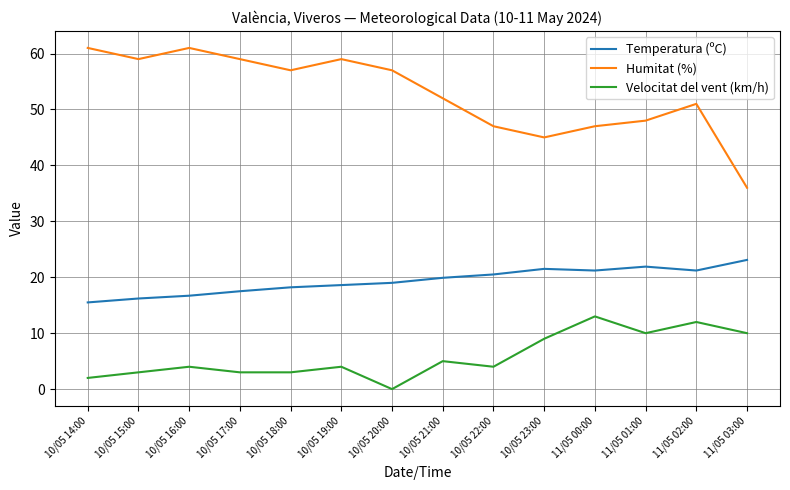

Which series has the largest range (max minus min)?

Humitat (%)